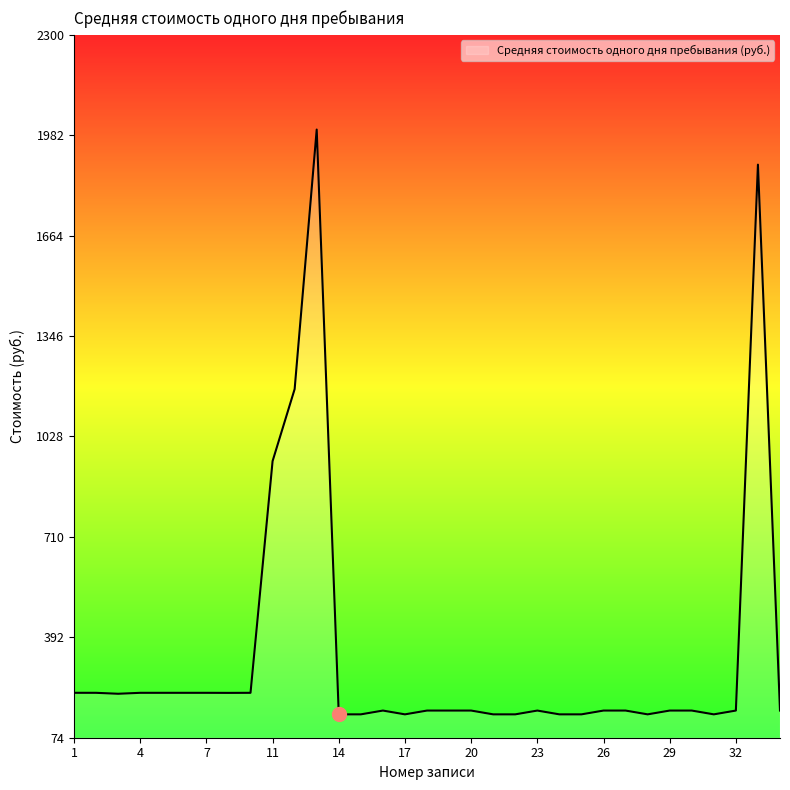

How many lines are shown in the chart?

1